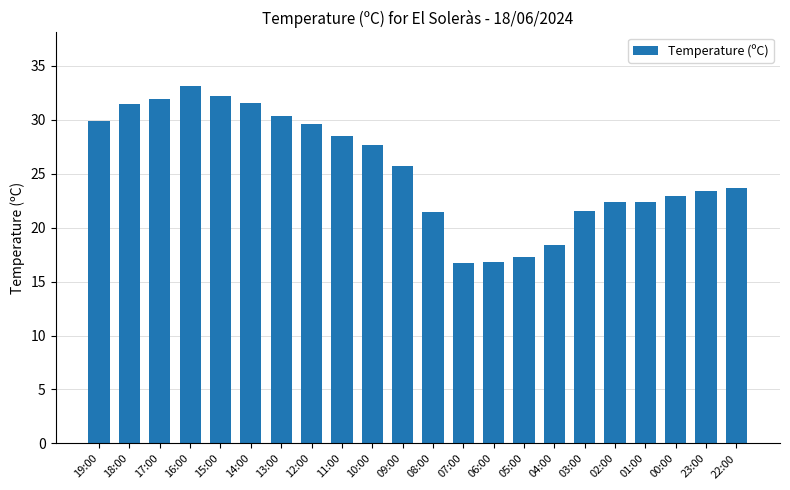

The value at 02:00 is 22.4. True or false?

True